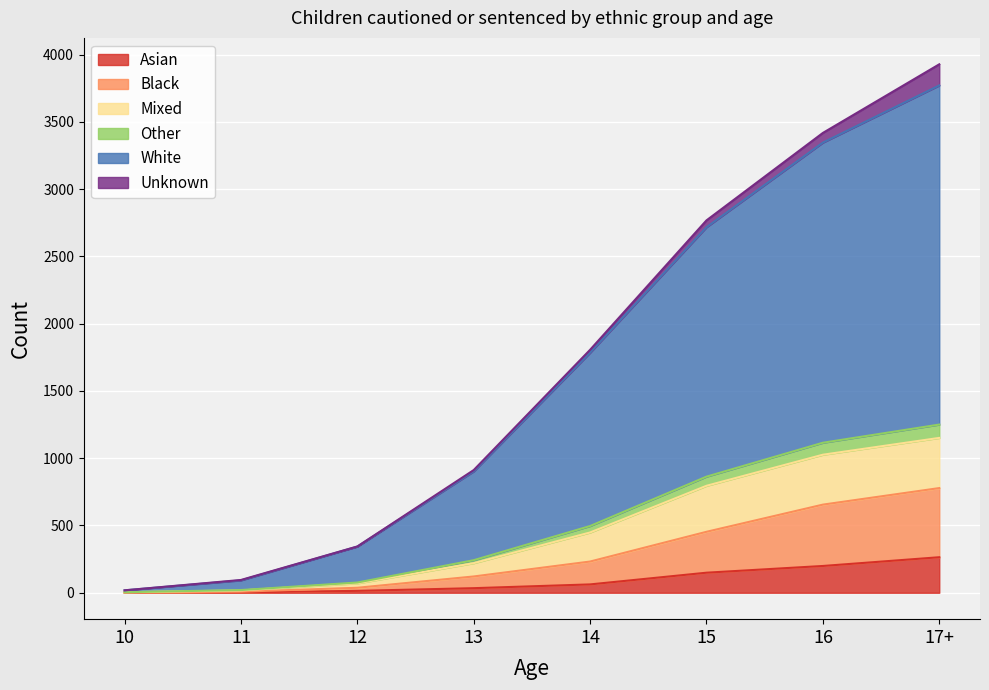

What value does the Black series have at 15, to the nearest 10?

450